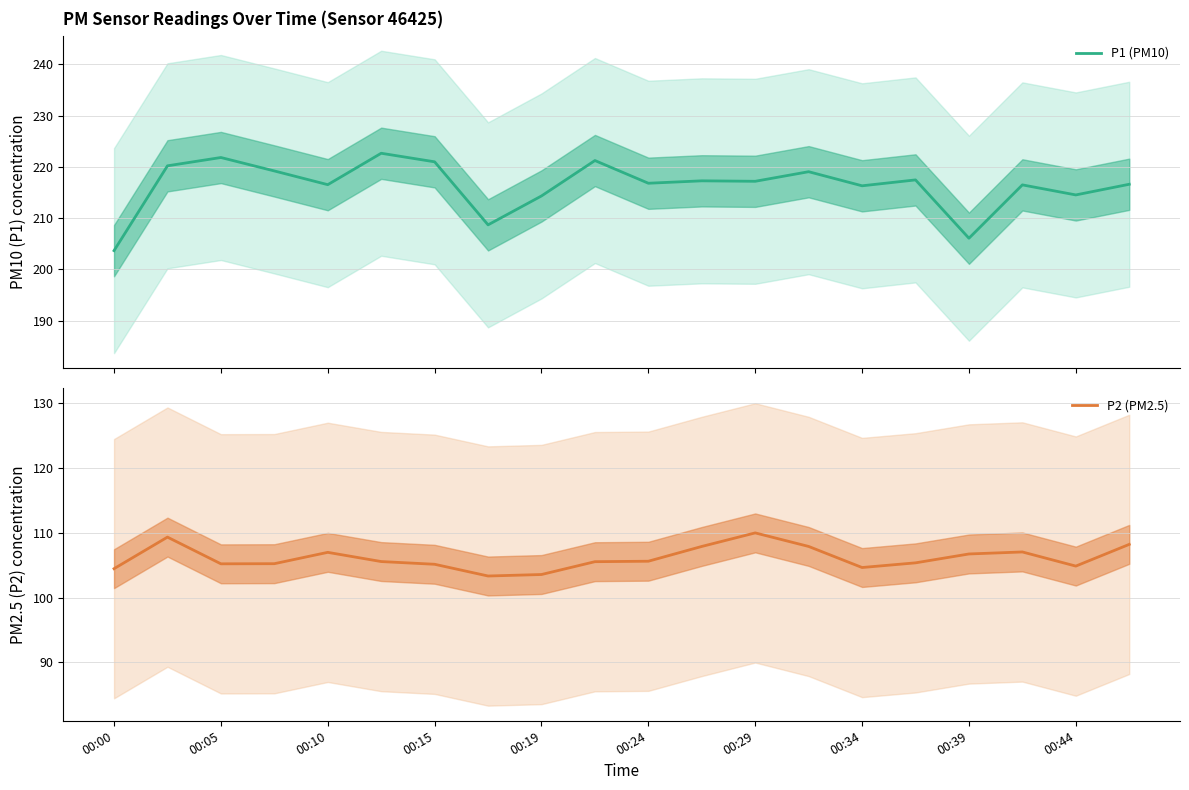

Does the chart display data point markers on the line(s)?

No